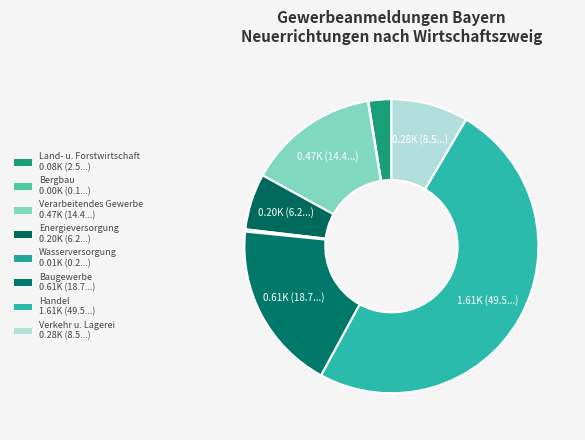

To the nearest percent, what portion does Baugewerbe represent?

19%